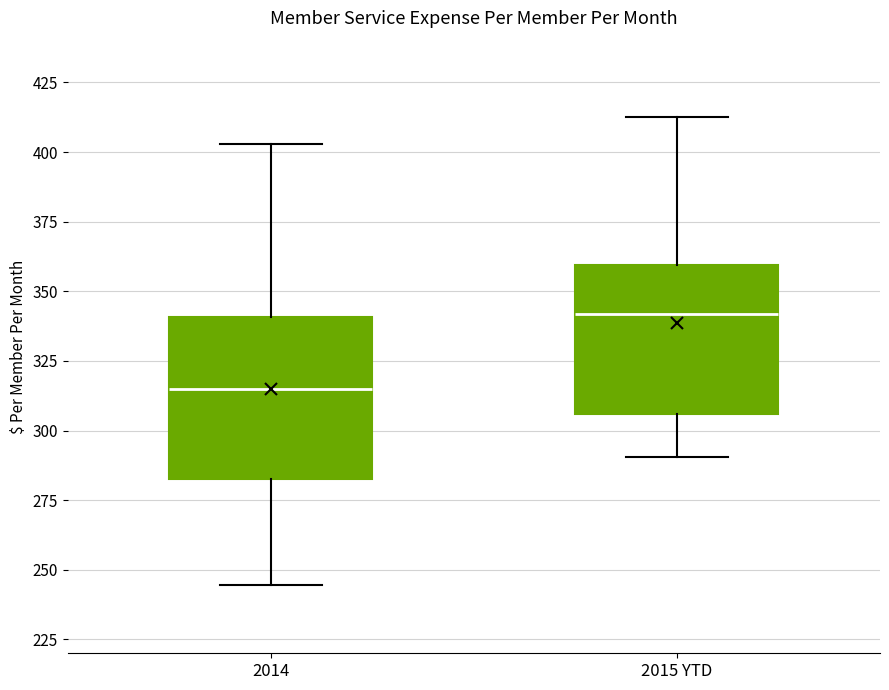

Reading left to right, read every box against the y-axis: the position of its median line, the range the box covers, and the ends of its whiskers. The values are not printed on the chart, so give them approximately, as read against the axis.

2014: median 315, box 285 to 340, whiskers 245 to 405
2015 YTD: median 340, box 305 to 360, whiskers 290 to 415